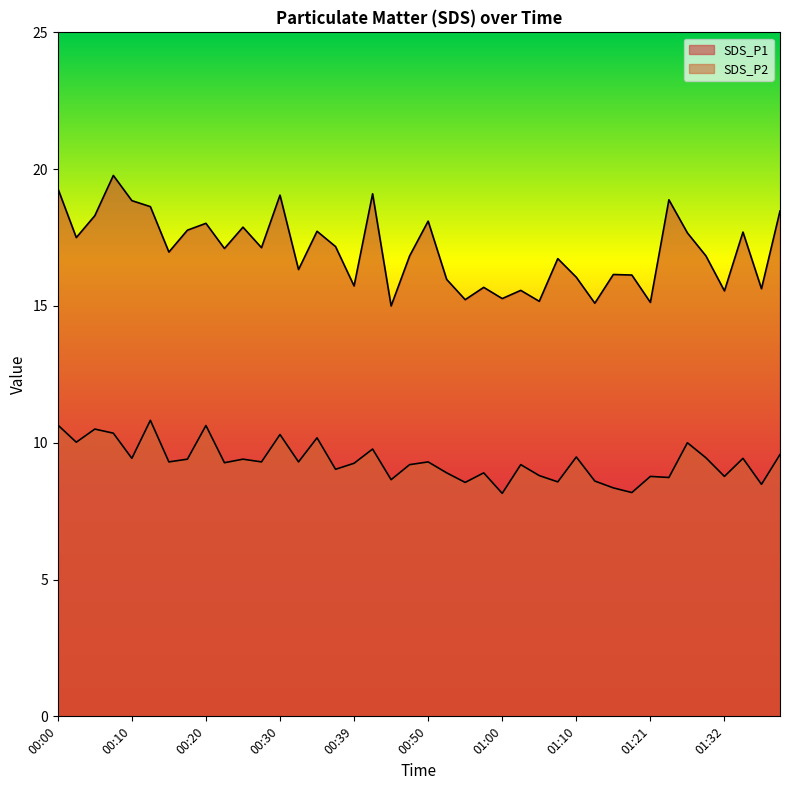

What is the label of the 23rd point from the right?

00:42